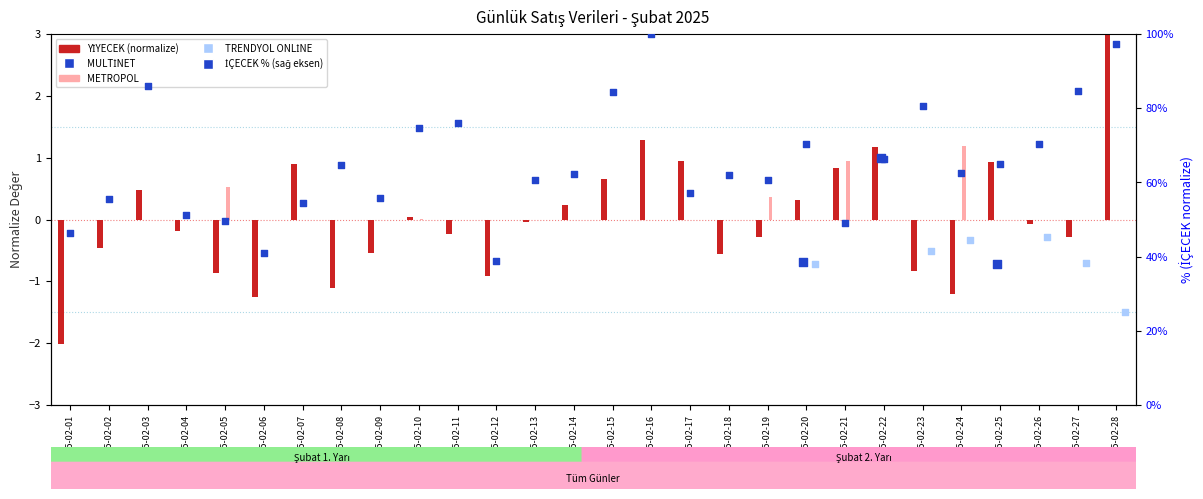

Is the value of TRENDYOL ONLİNE at 2025-02-23 greater than the value of METROPOL at 2025-02-19?

No